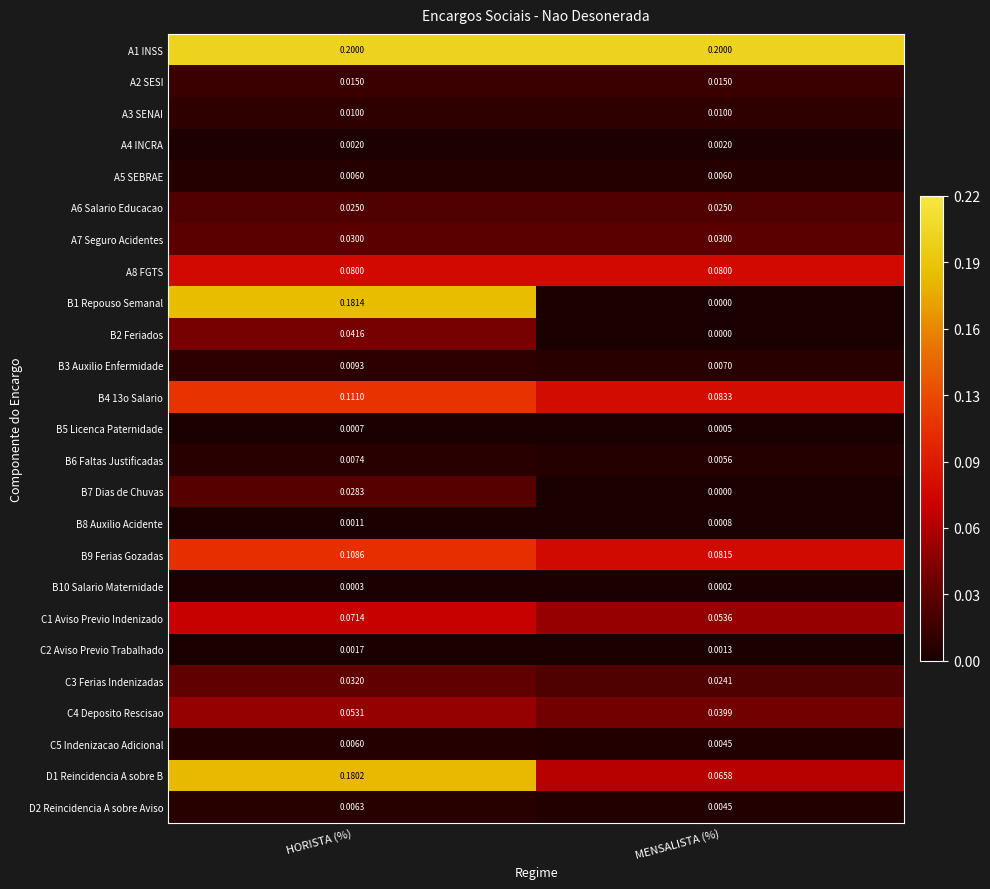

At which category is the sum across all series the highest?

HORISTA (%)